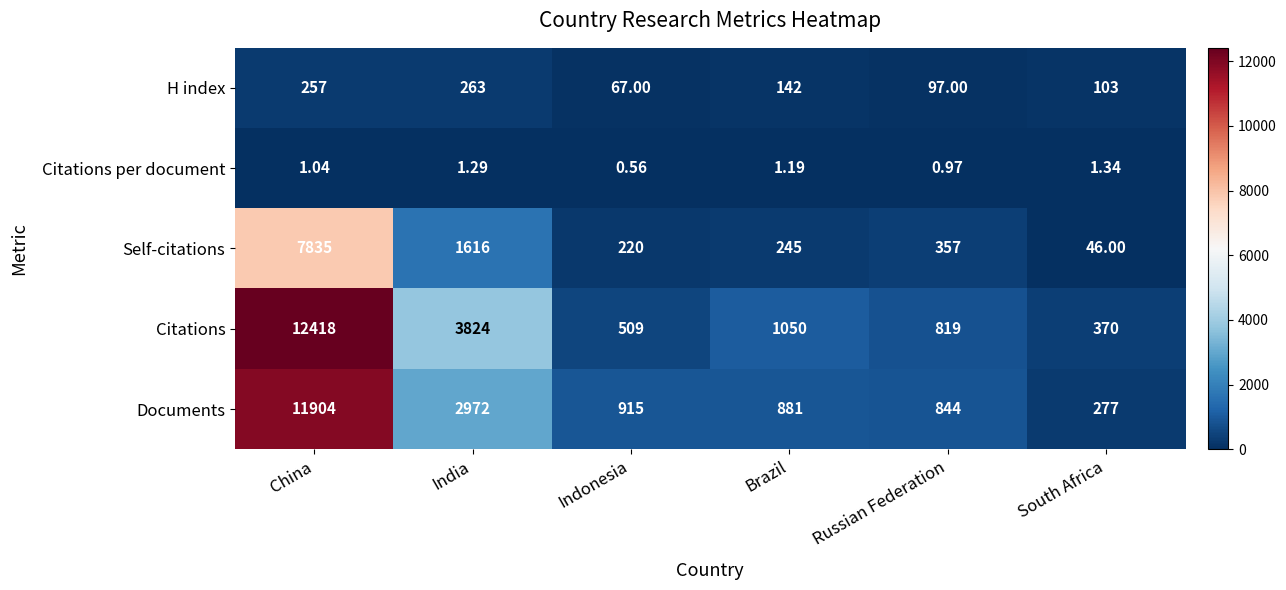

Which category has the highest value across all series?

China